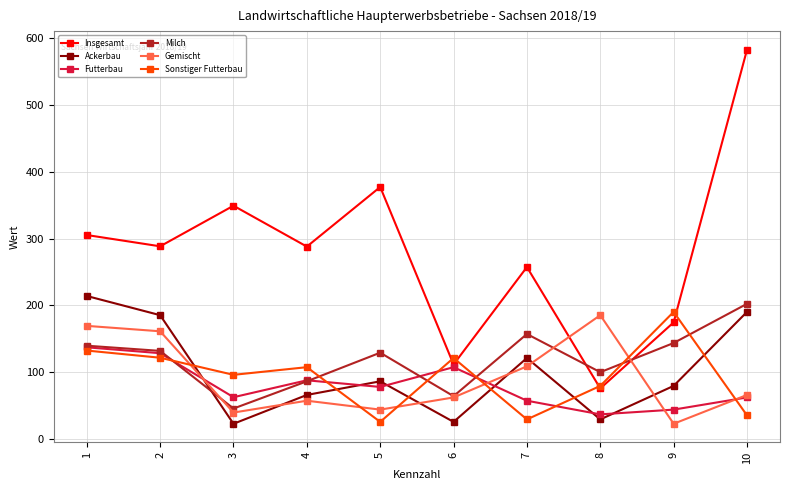

What is the difference between the highest and lowest values at 1?

172.9